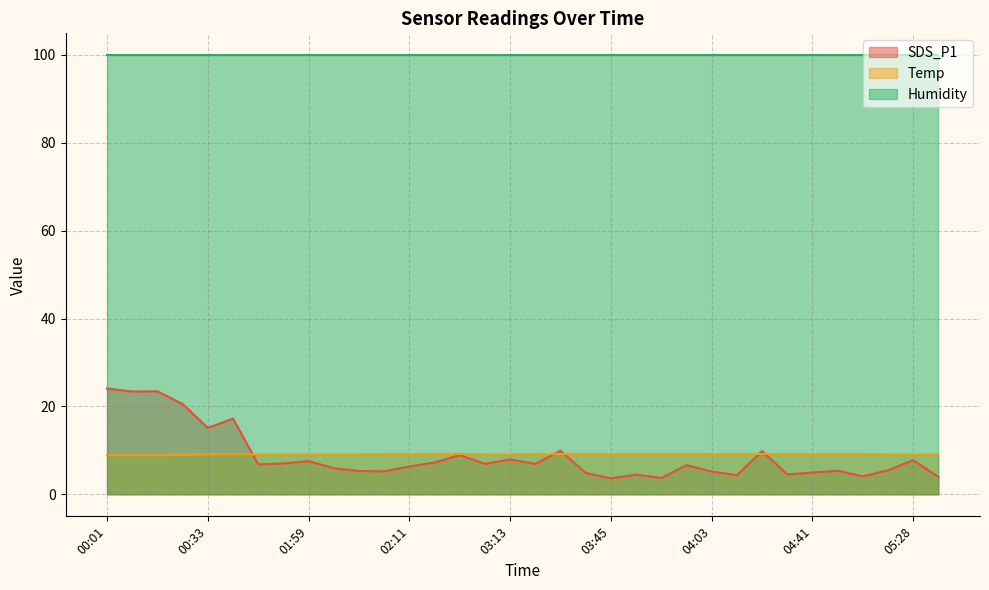

At which label is SDS_P1 closest to 13?

00:33